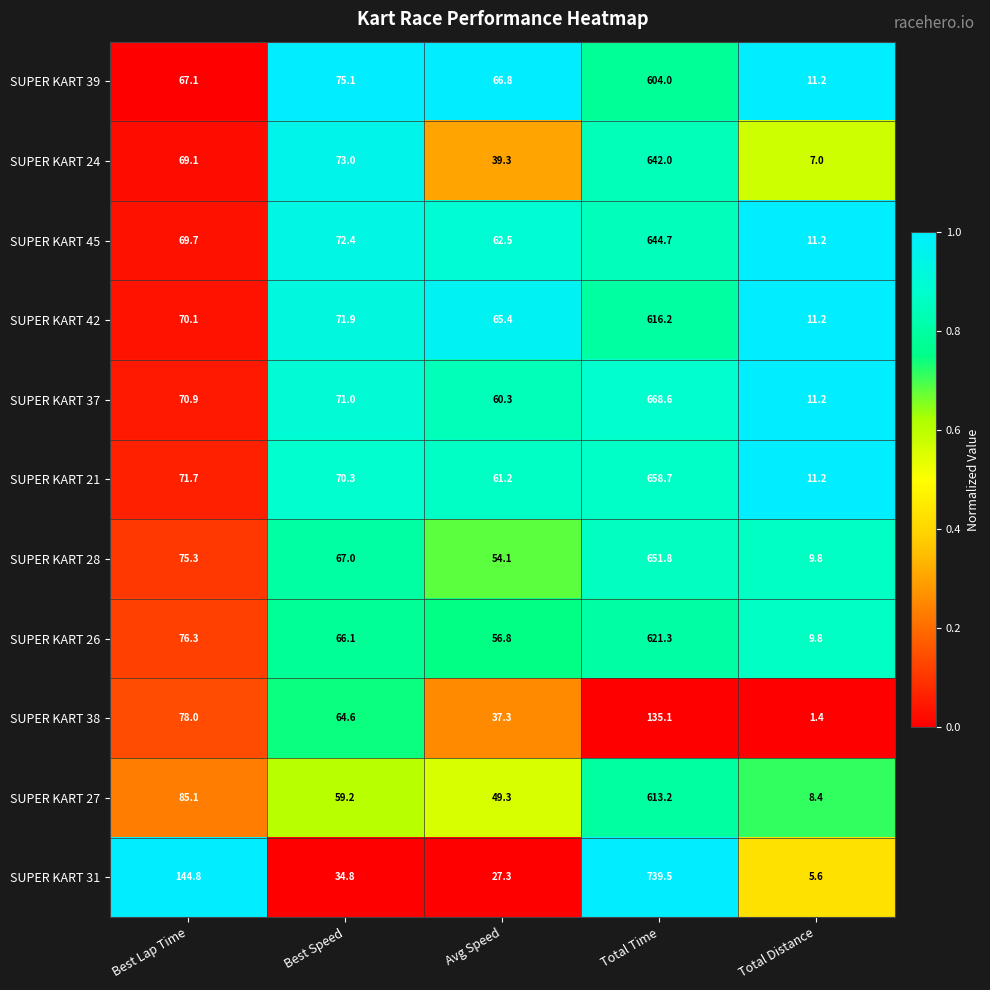

What is the total value across all series at Avg Speed?

580.3